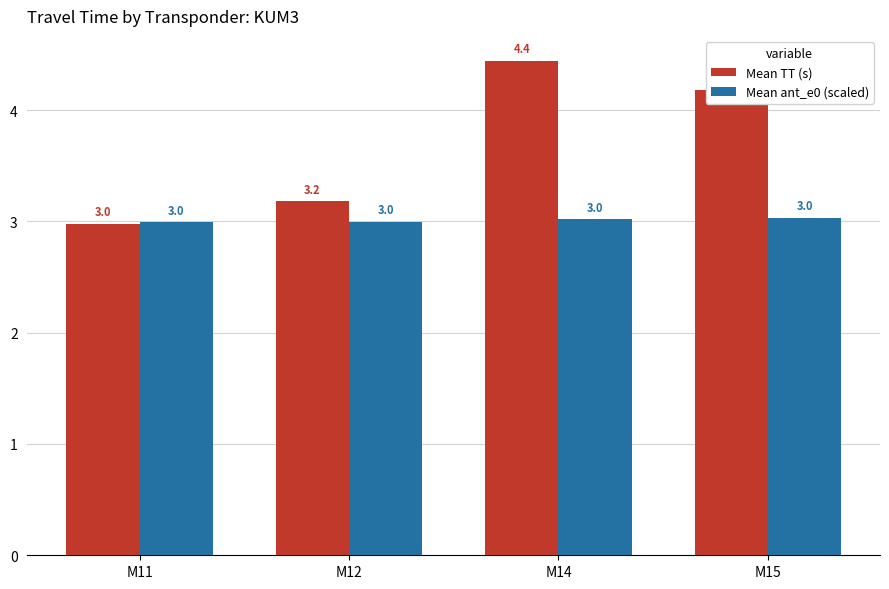

What is the sum of the Mean ant_e0 (scaled) values at M15 and M14?

6.0